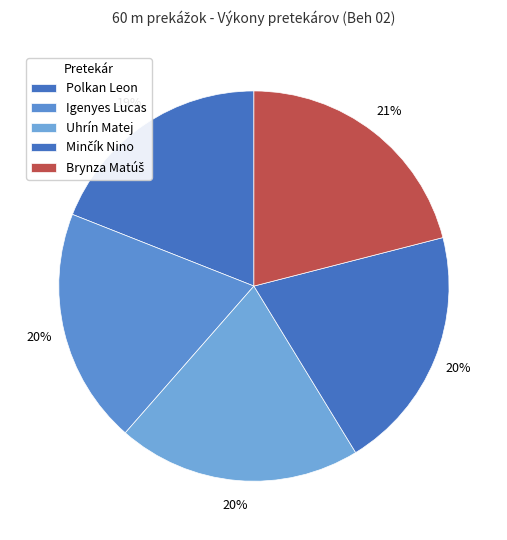

How many segments does this pie chart have?

5